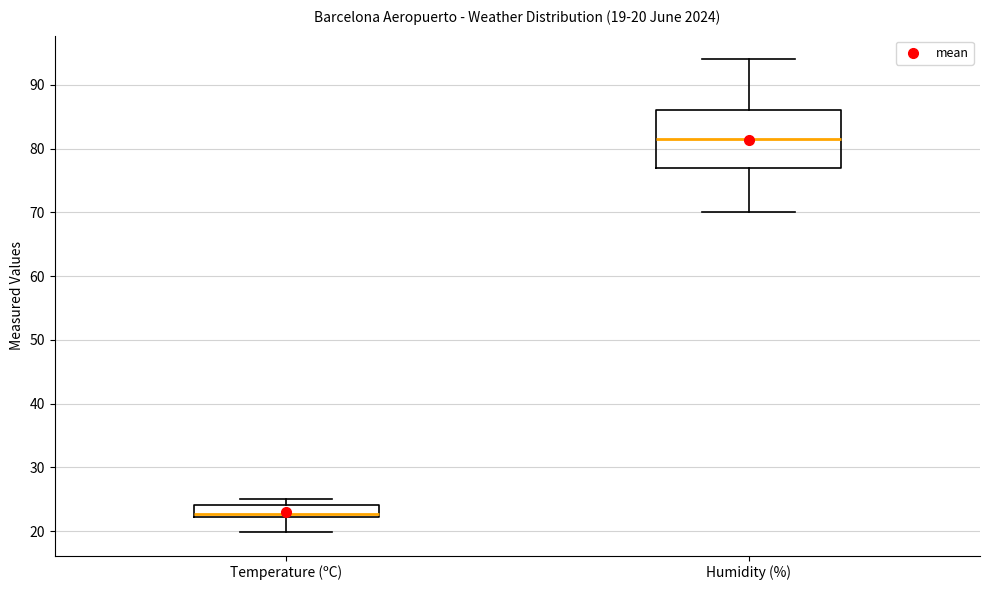

Which box's median line is the highest?

Humidity (%)